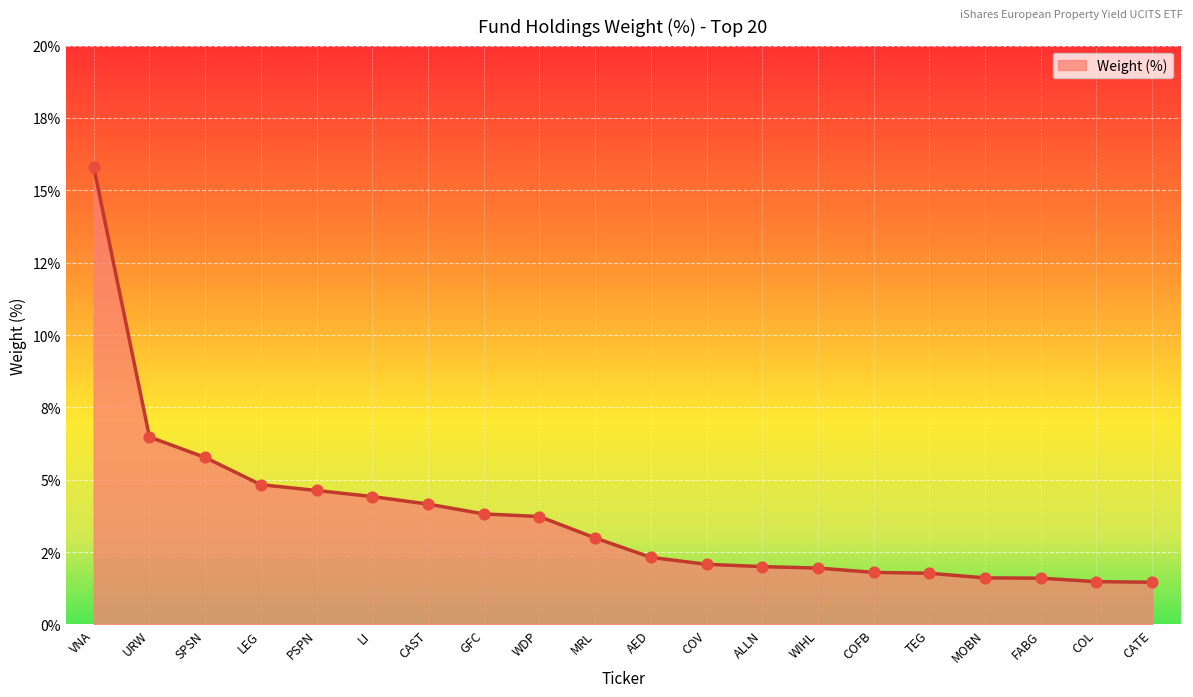

Approximately how many times larger is the value at GFC compared to COFB?

2.1